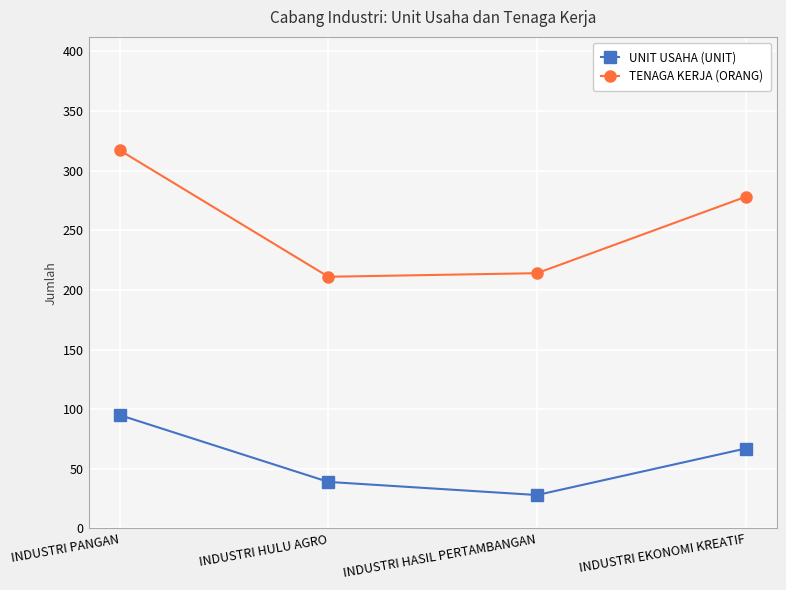

True or false: TENAGA KERJA (ORANG) and UNIT USAHA (UNIT) intersect in this chart.

False